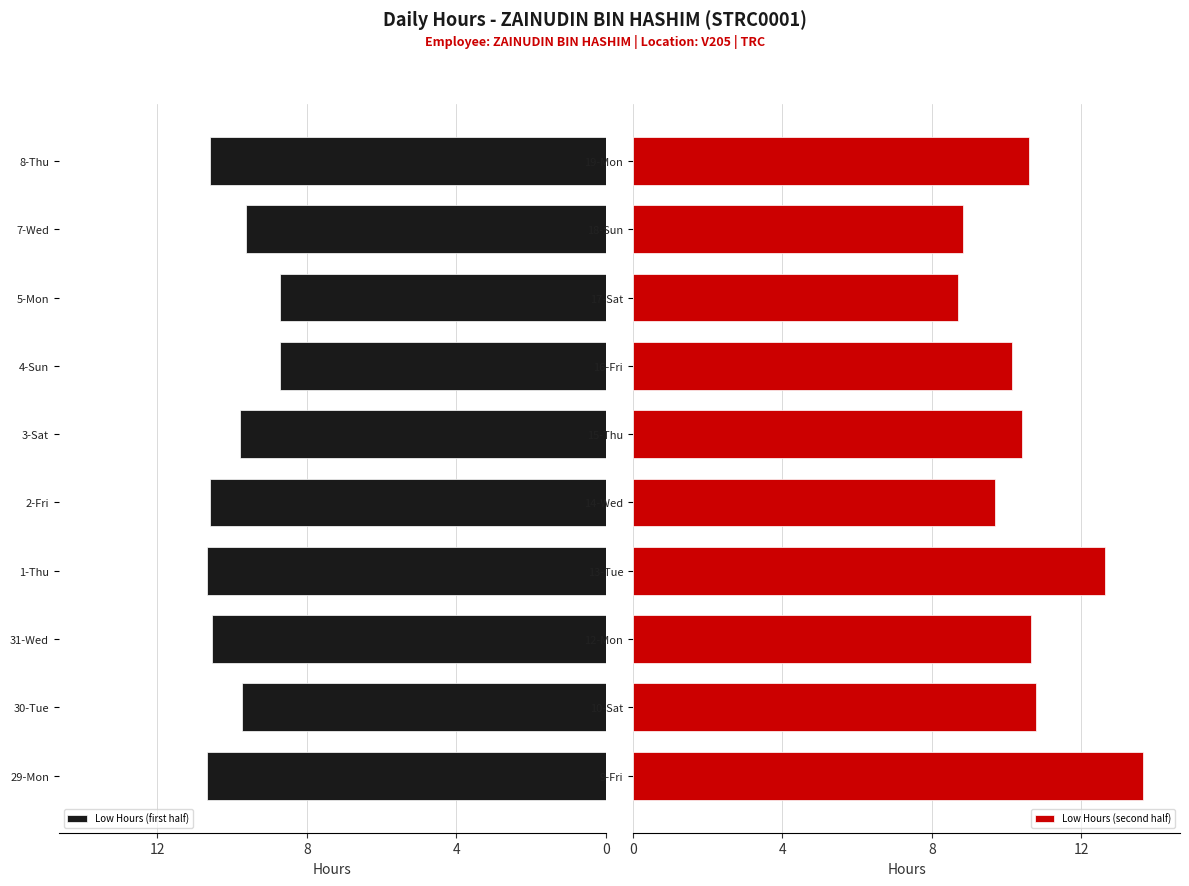

What is the minimum value shown in the chart?

8.7